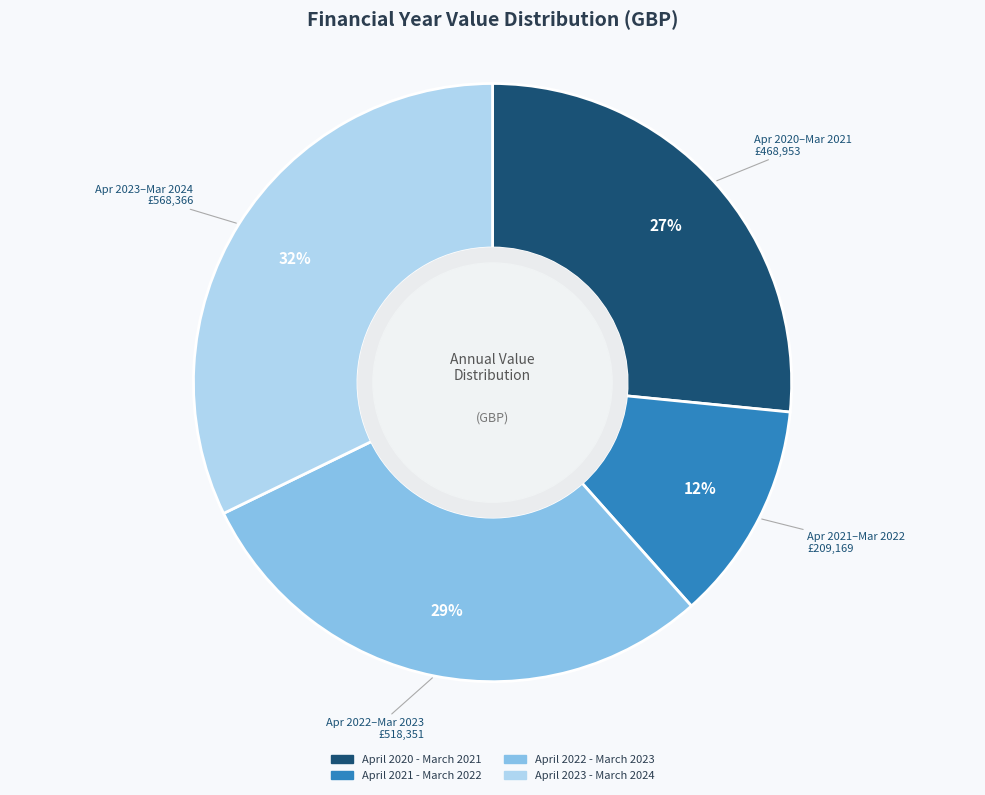

True or false: April 2021 - March 2022 accounts for 1% of the total.

False